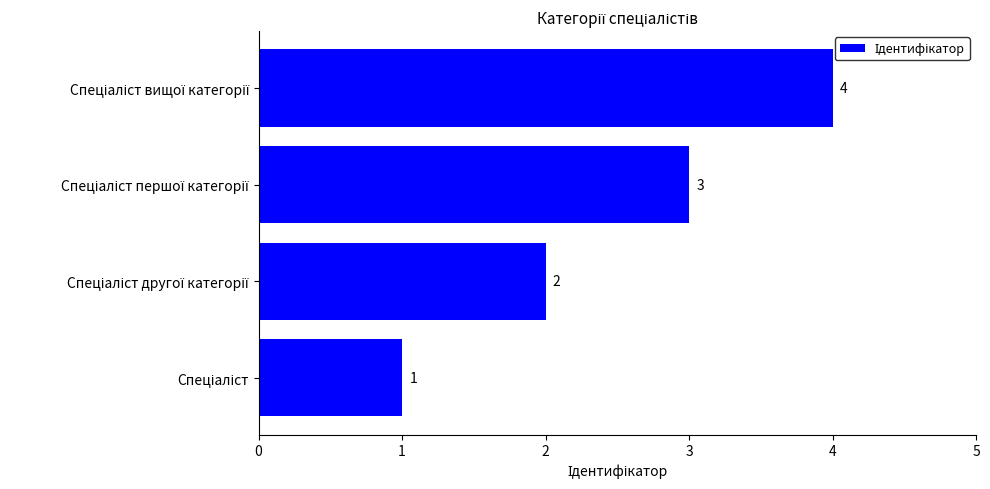

What is the sum of all values?

10